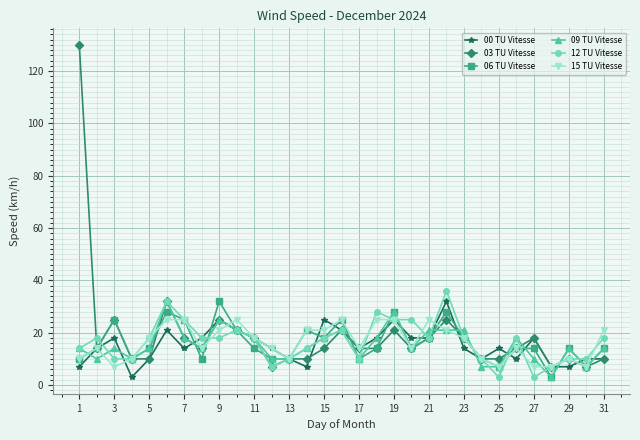

What is the value of the 00 TU Vitesse point at the 2nd from the left?

14